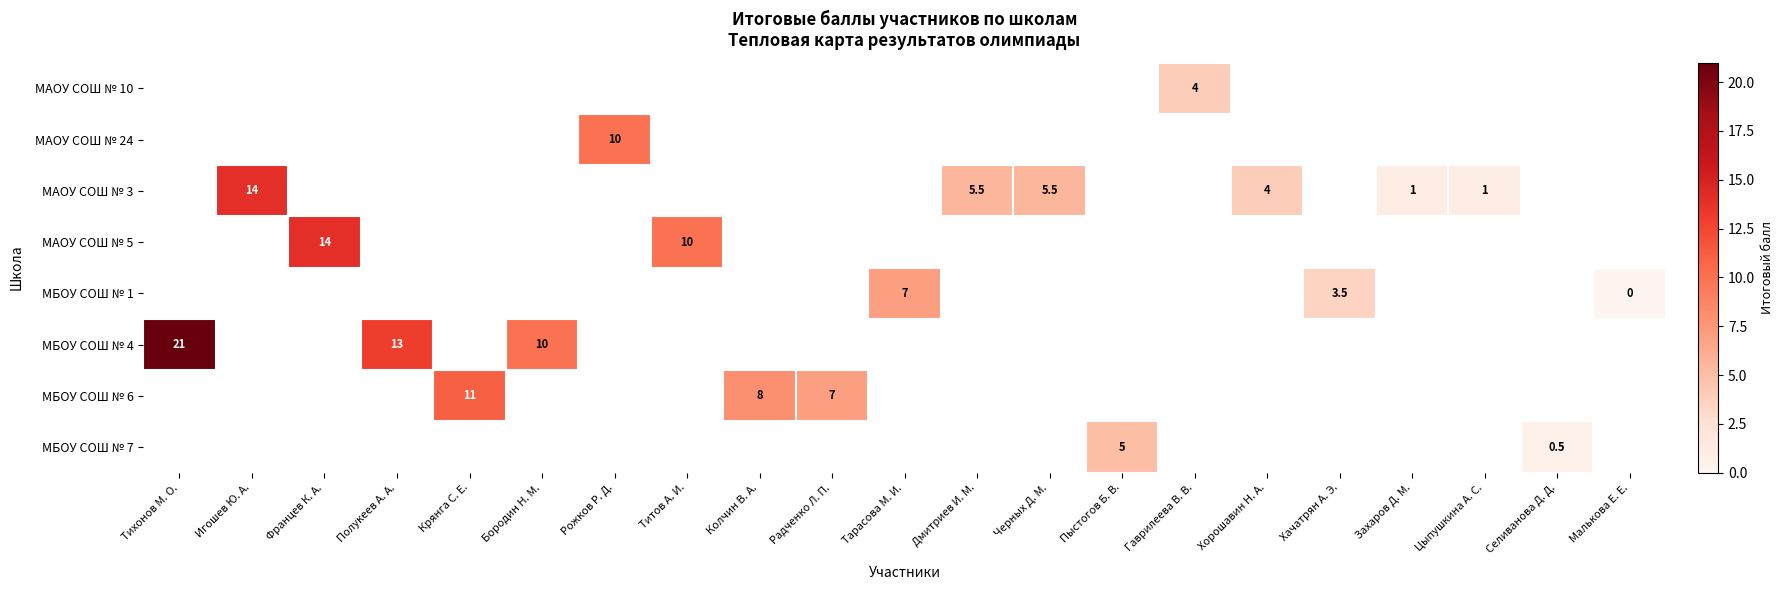

Is the value of row_4 at Крянга С. Е. greater than the value of row_1 at Полукеев А. А.?

No